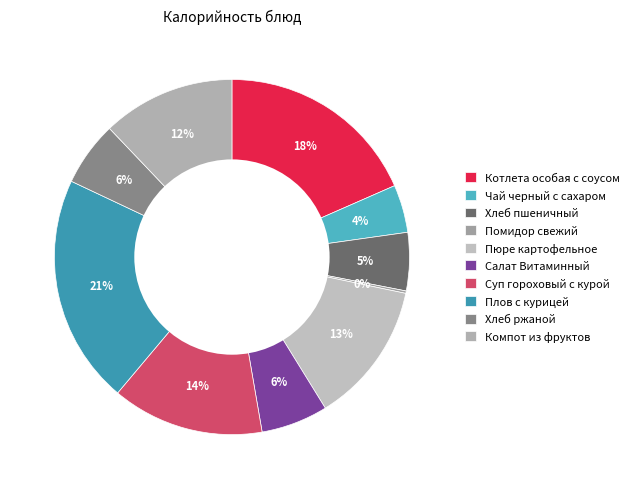

What is the largest slice in the pie chart?

Плов с курицей